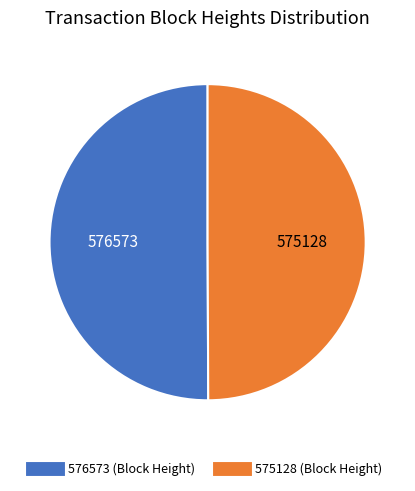

Approximately how many times larger is the value at 575128 compared to 576573?

1.0